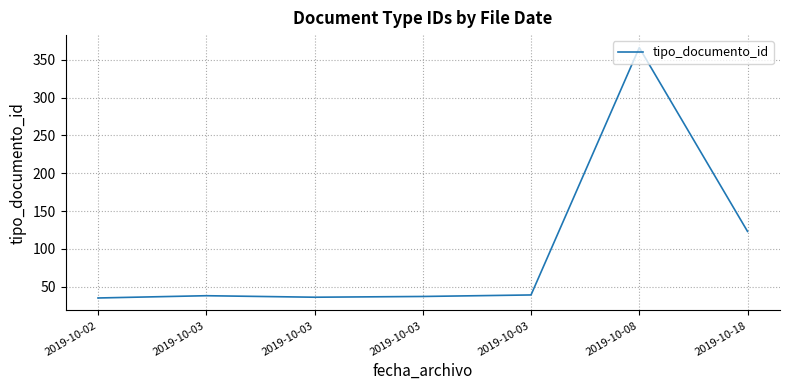

List the labels in order of value, smallest first.

2019-10-02, 2019-10-03, 2019-10-03, 2019-10-03, 2019-10-03, 2019-10-18, 2019-10-08